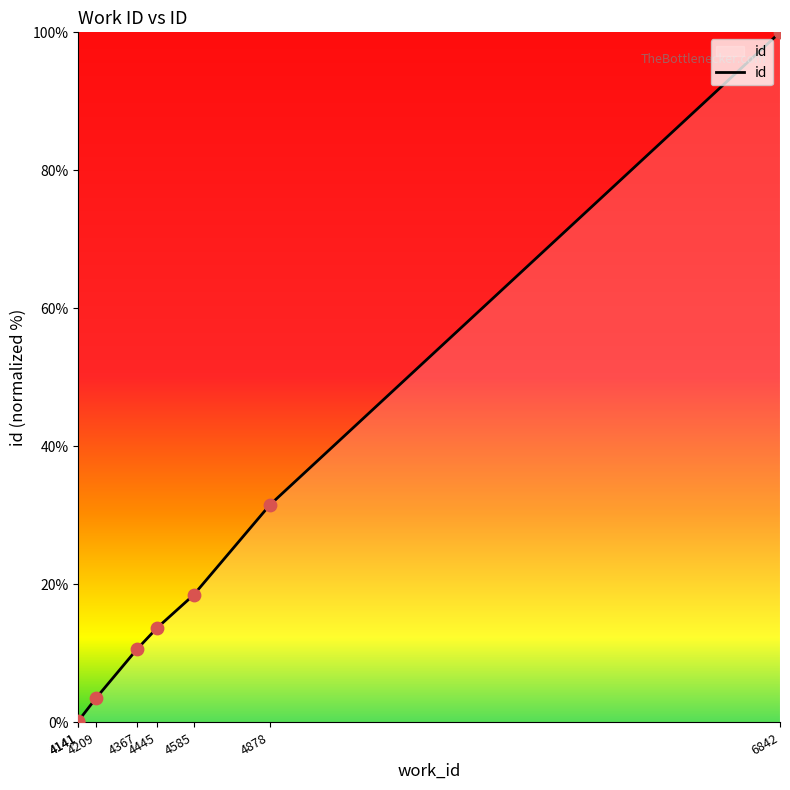

Which has a higher value, 4878 or 4585?

4878